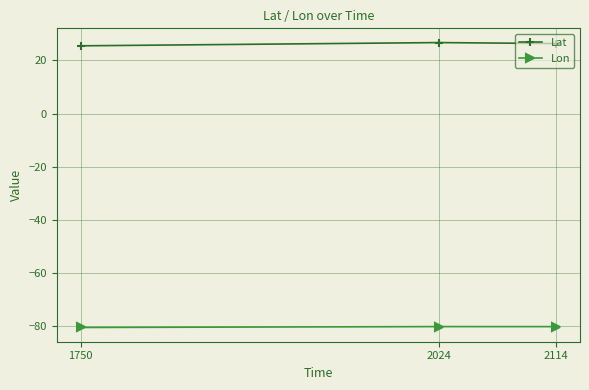

What is the sum of the Lat values at 2024 and 2114?

53.0